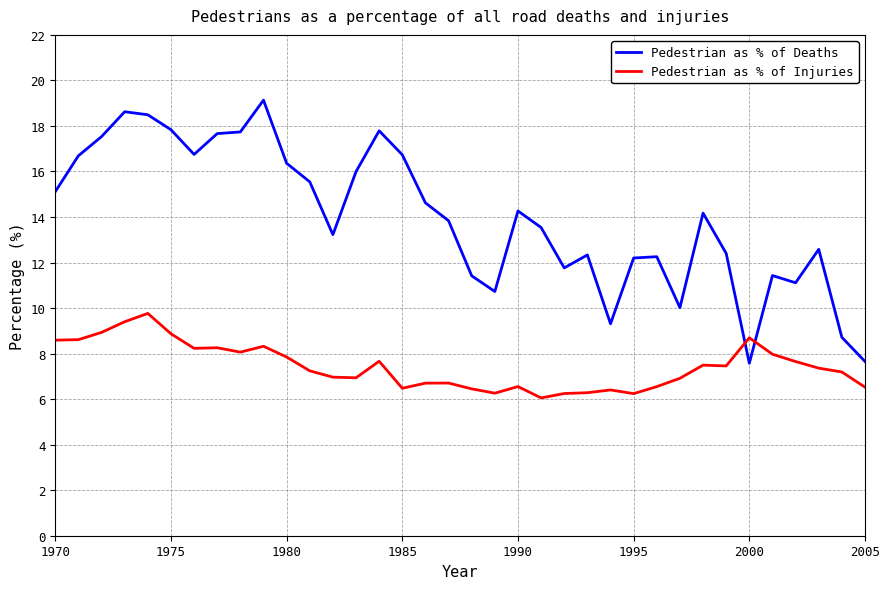

Which series has the largest range (max minus min)?

Pedestrian as % of Deaths